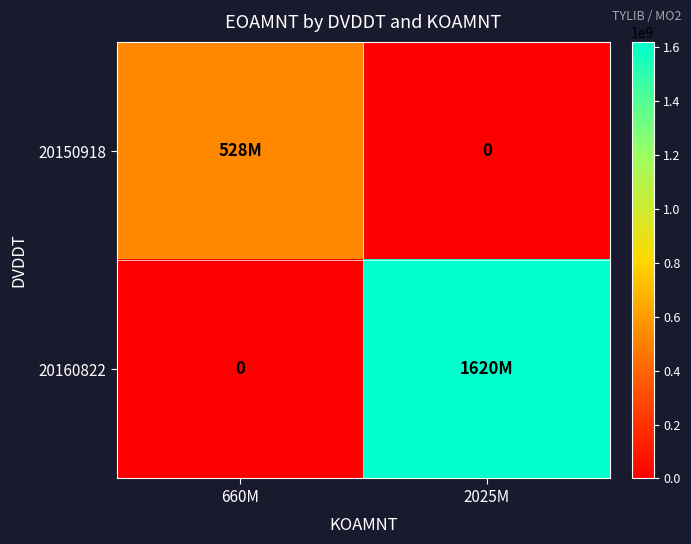

Is it true that 20160822 equals 1620000000 at 2025M?

True